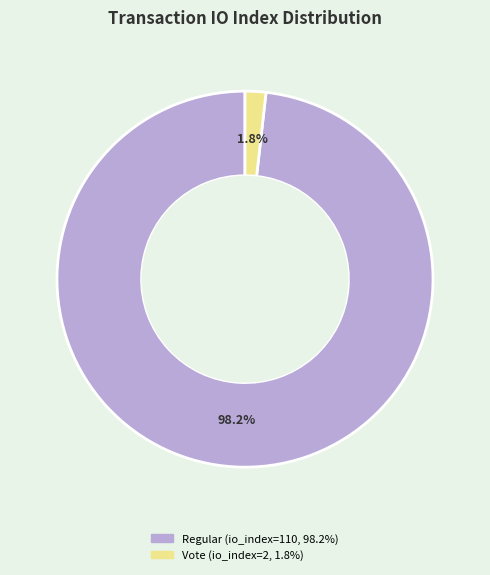

Is there any slice that represents more than half of the pie?

Yes